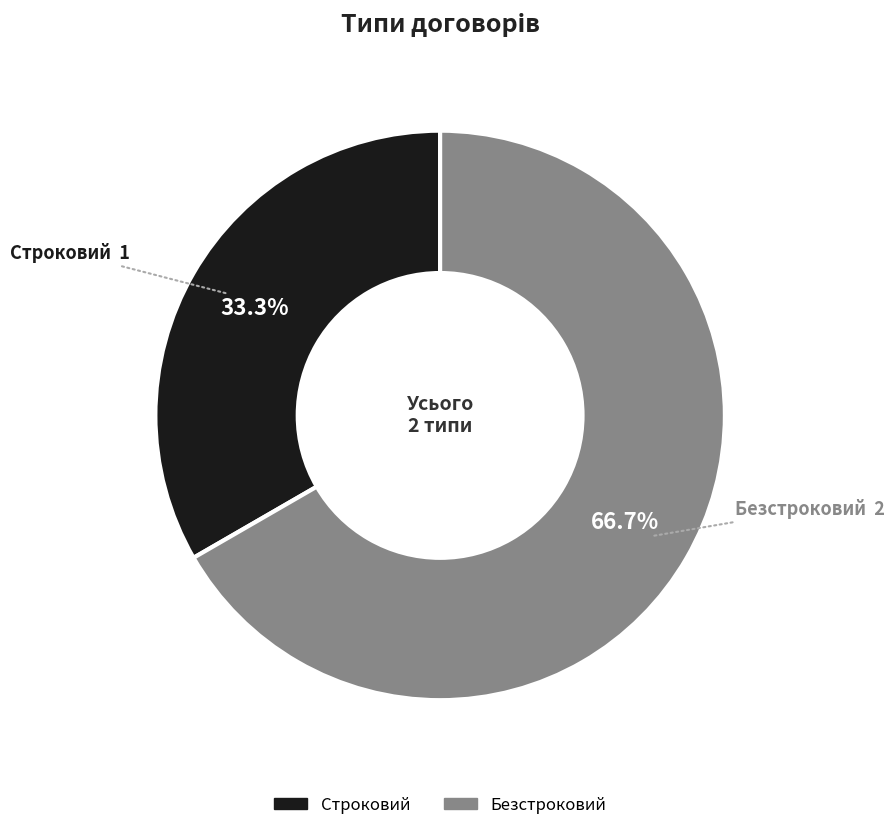

Rank the categories by value from highest to lowest.

Безстроковий, Строковий